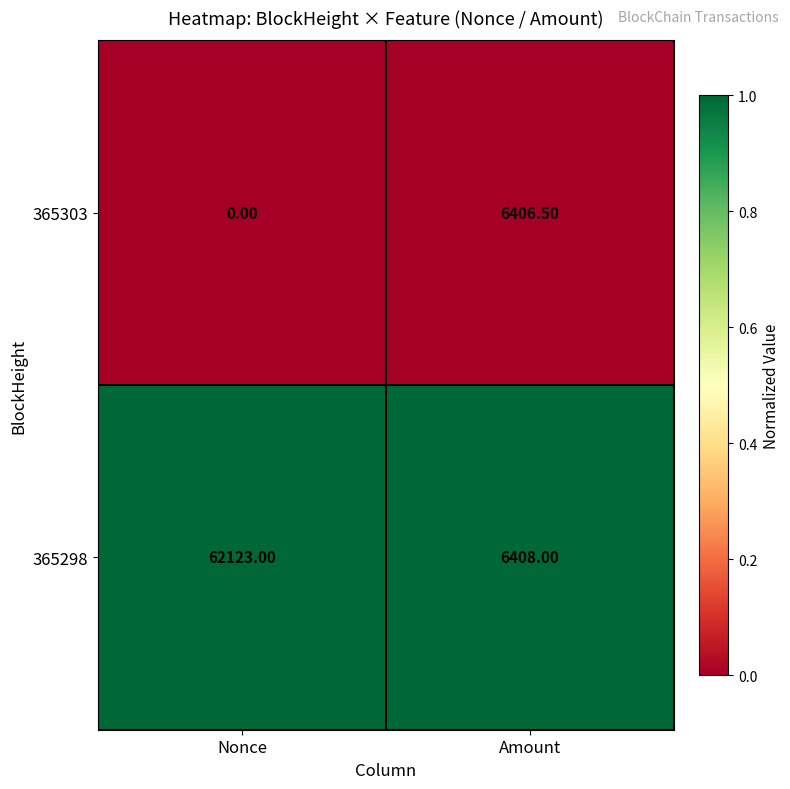

Rank the series at Amount from lowest to highest value.

365303, 365298